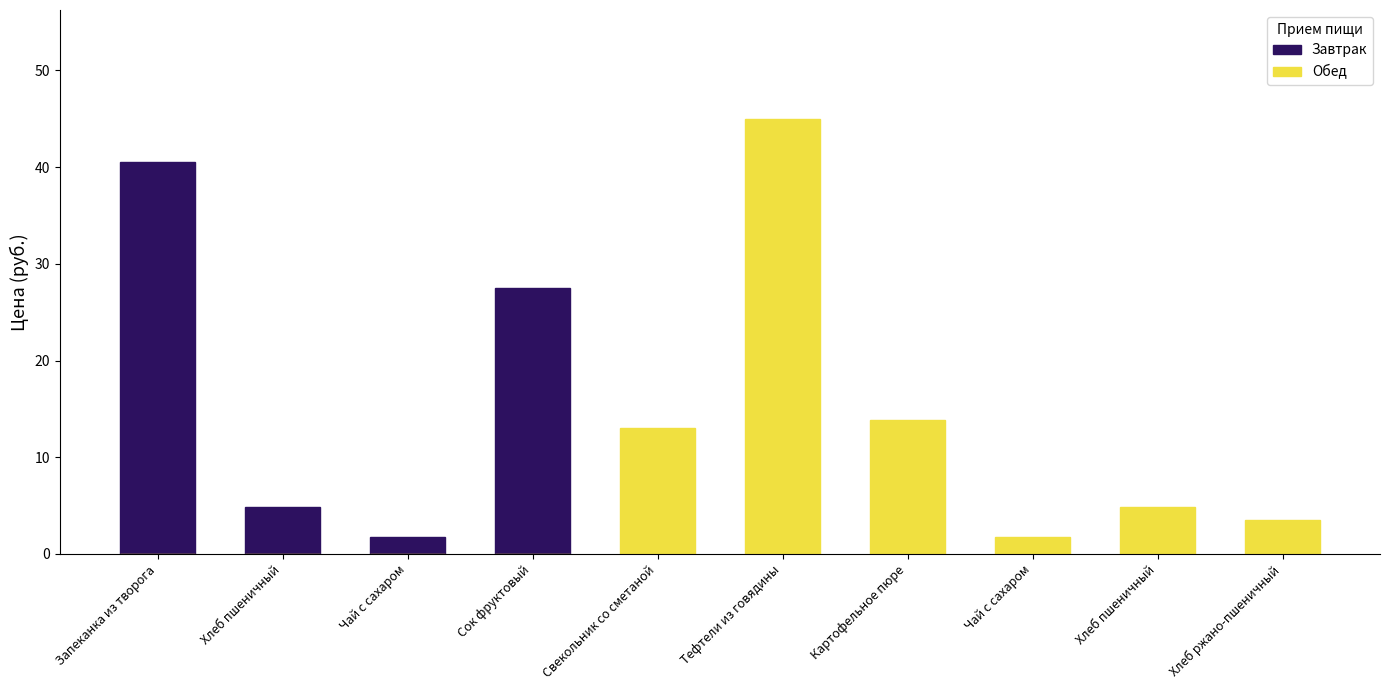

Where is Завтрак nearest to the value 20?

Сок фруктовый